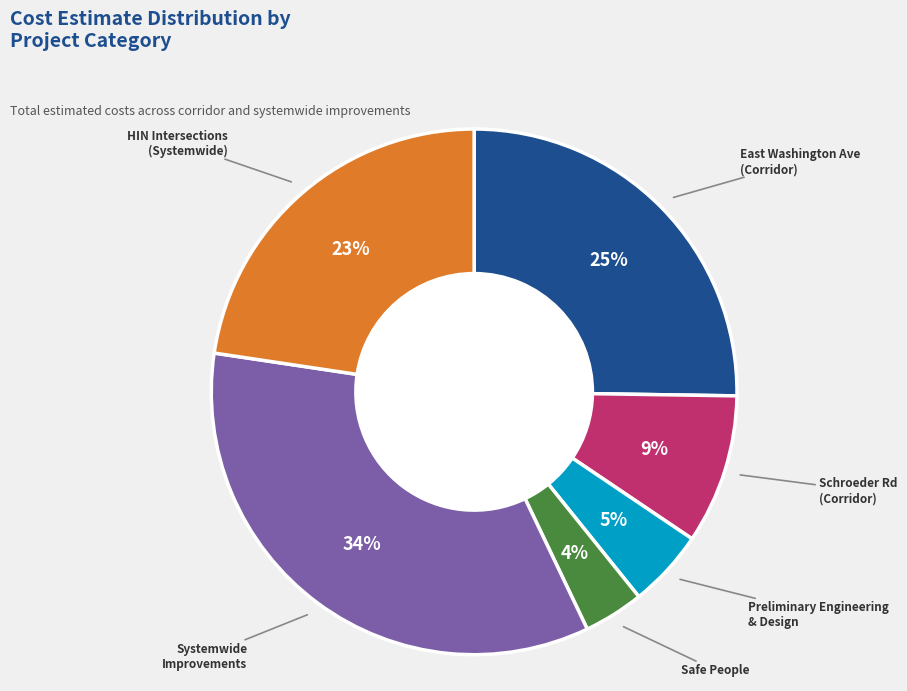

Is there any slice that represents more than half of the pie?

No